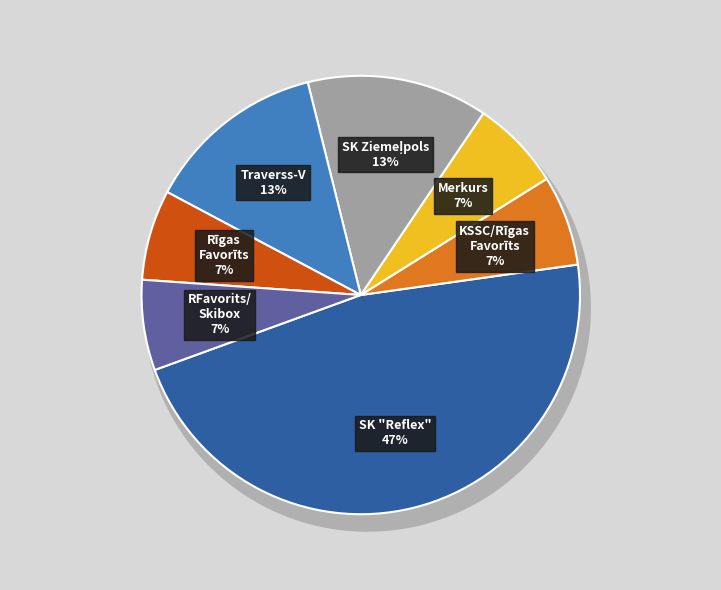

Which category has the smallest portion of the pie?

KSSC/Rīgas Favorīts/Ski-box